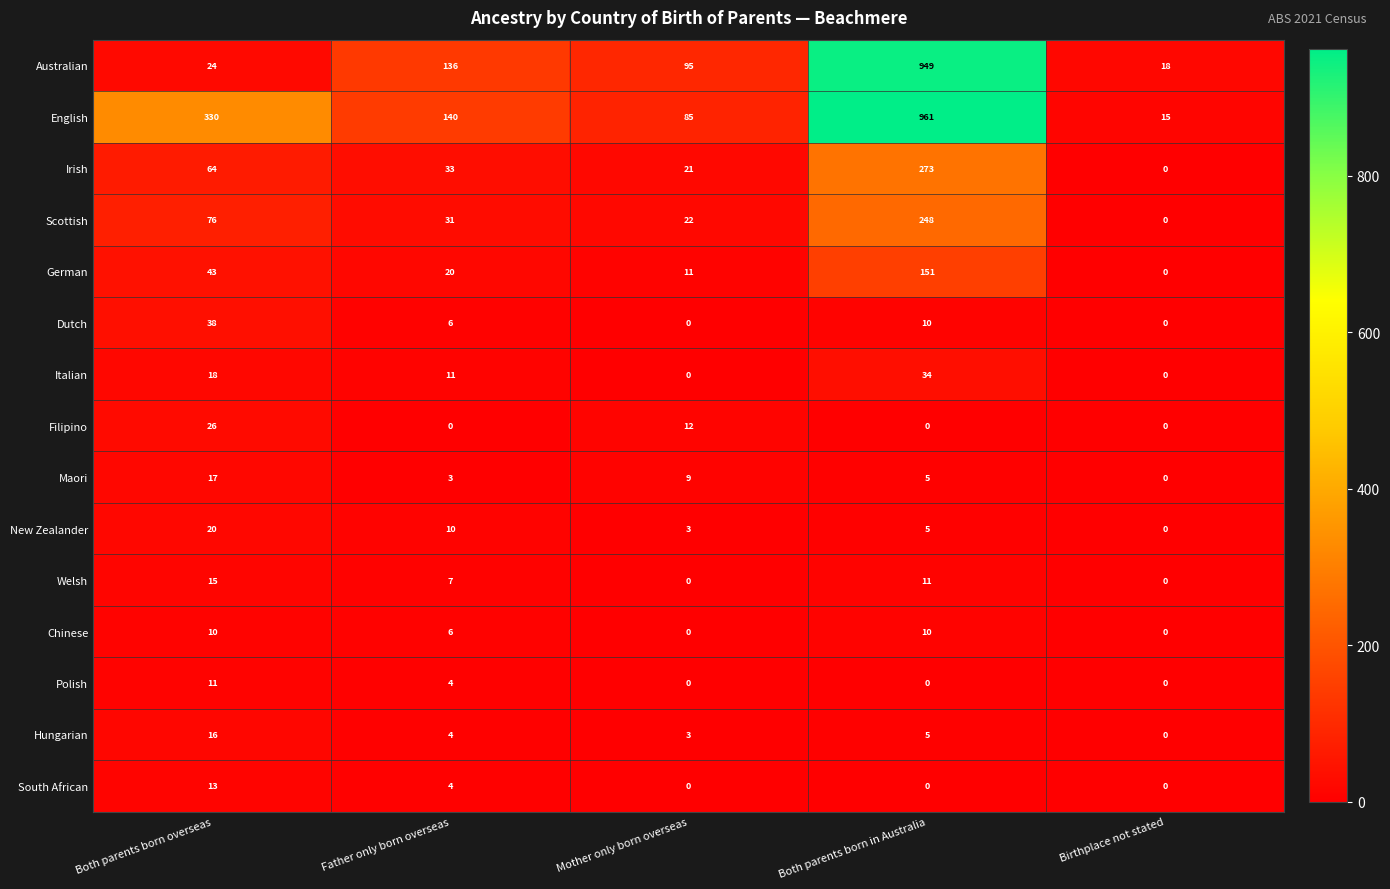

At how many categories does at least one series exceed 134?

3